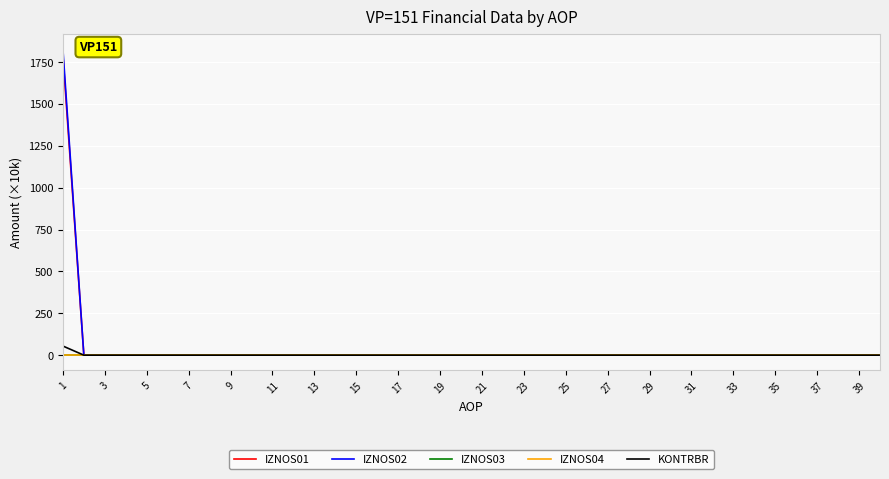

True or false: IZNOS01 and IZNOS04 cross at least once.

False